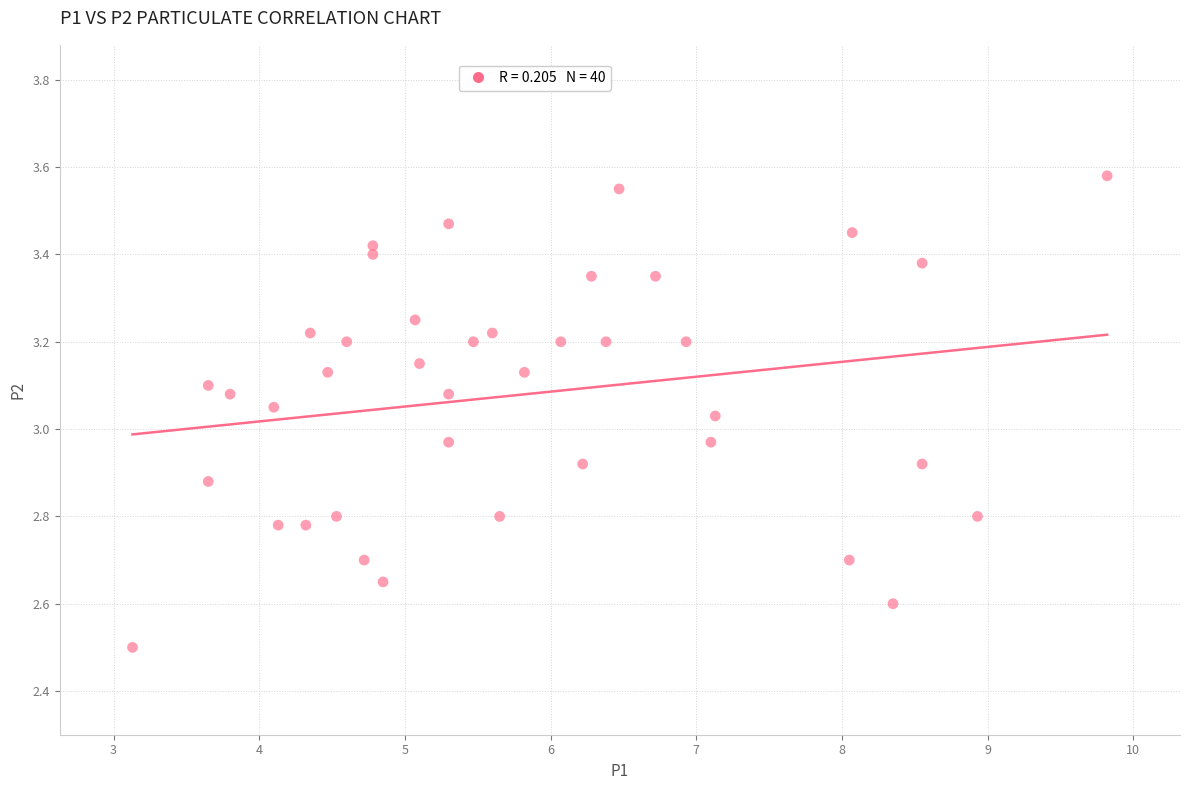

What is the range of Y values (max minus min)?

1.1